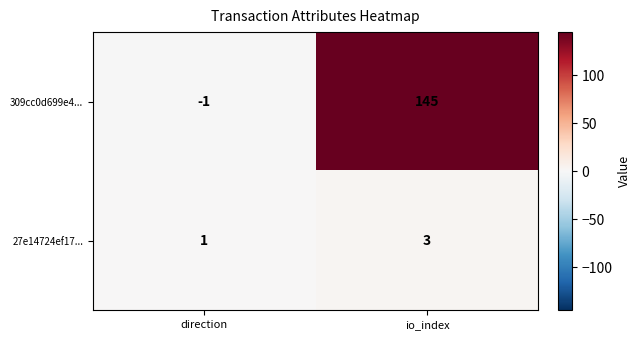

Between direction and io_index, which series saw the biggest shift?

309cc0d699e4...